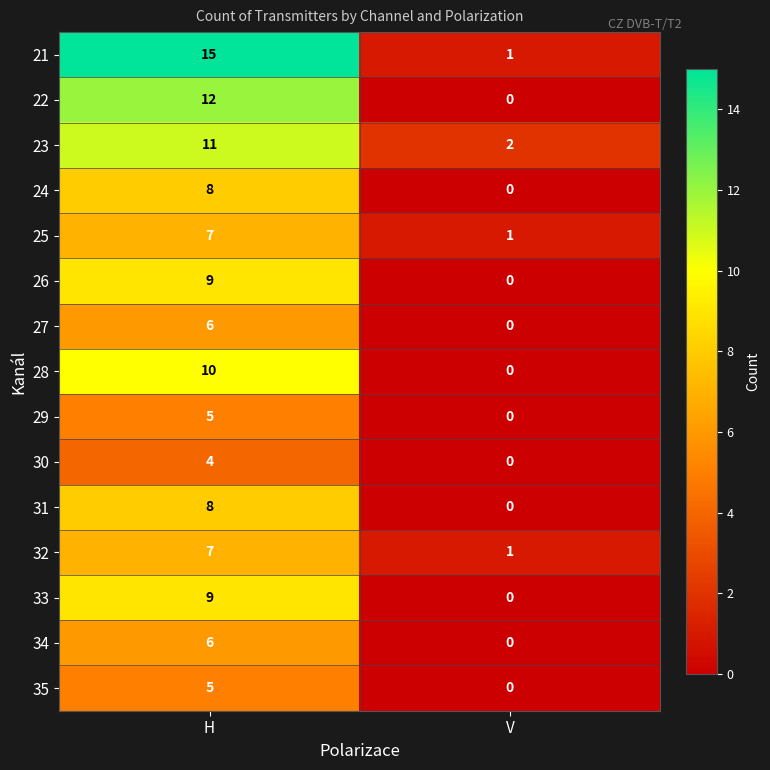

List the labels in order of 26 value, largest first.

H, V